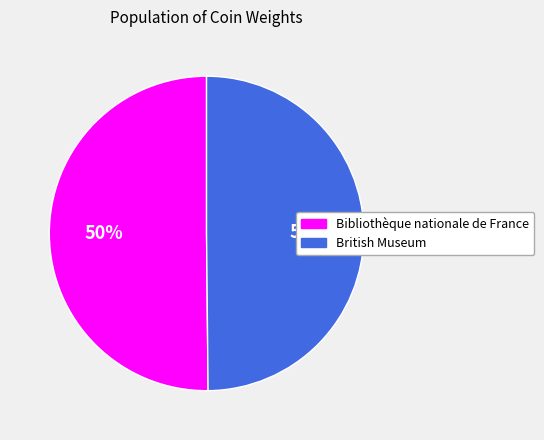

Is it true that British Museum is 62% of the pie?

False